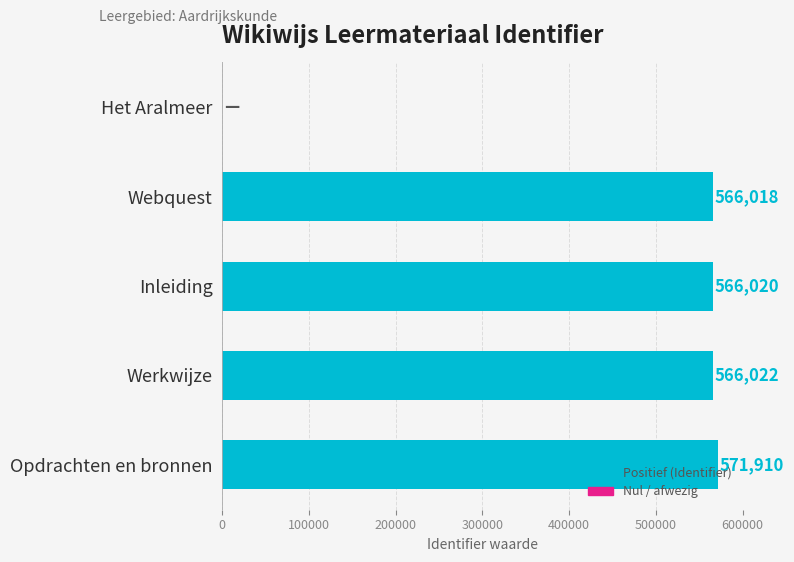

Where is the data nearest to the value 285955?

Webquest